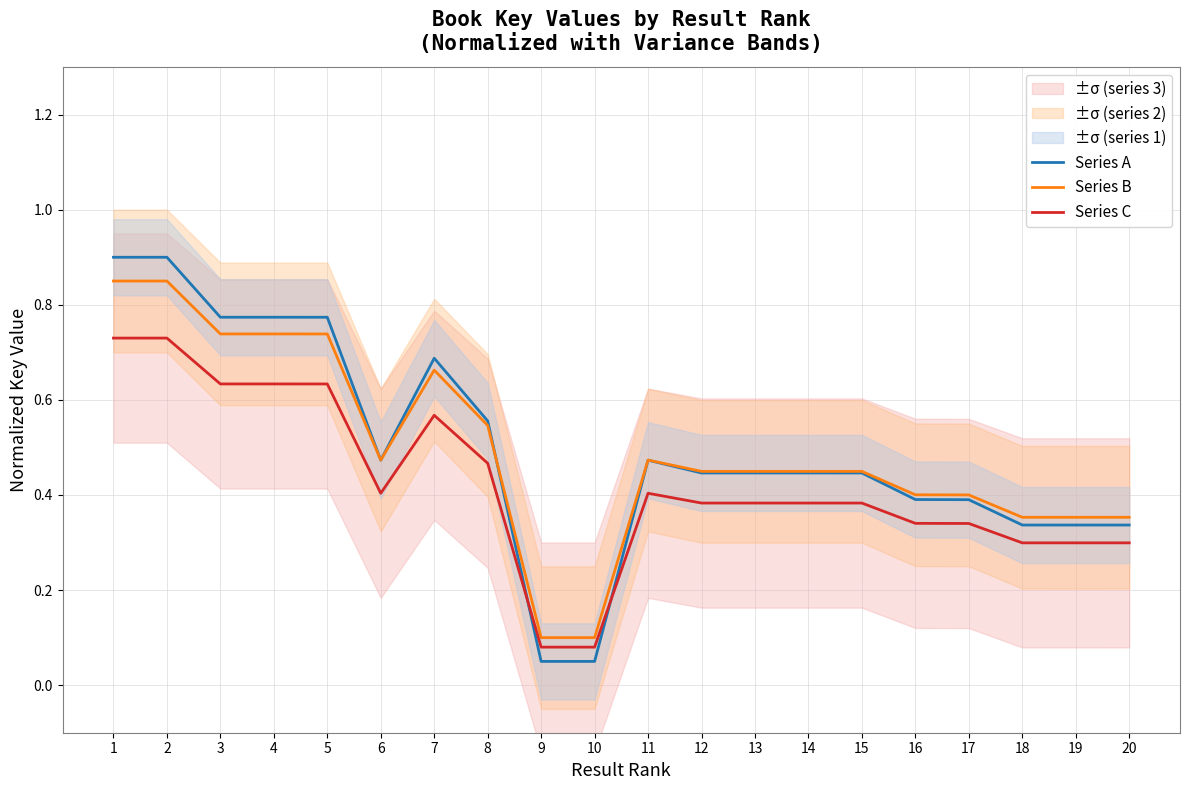

Which series ends up on top after the final intersection of Series B and Series A?

Series B